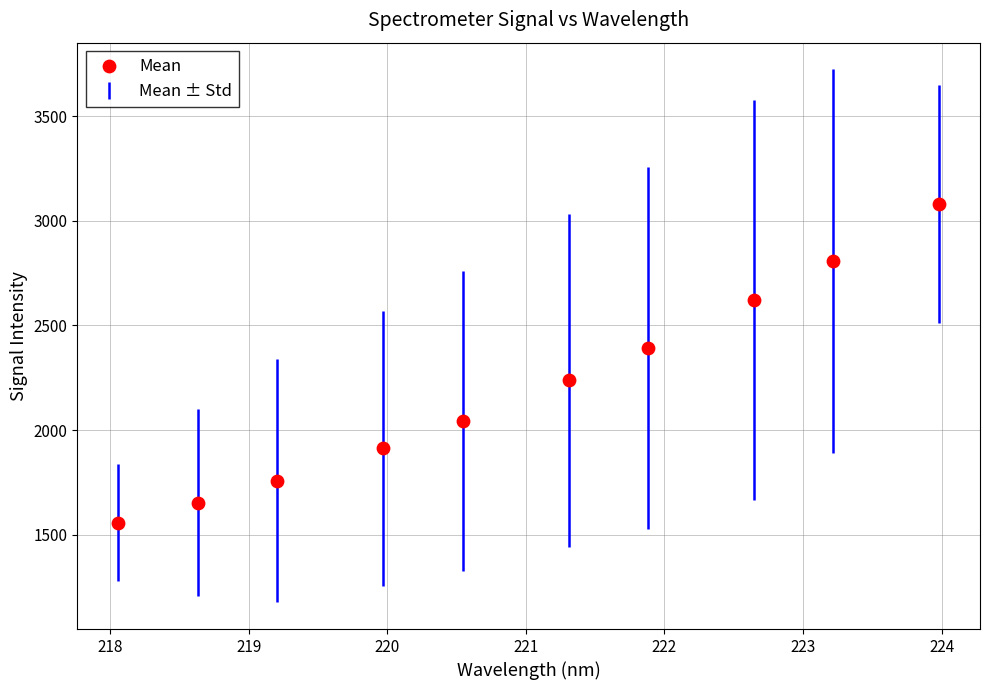

What is the average Y value?

2206.4